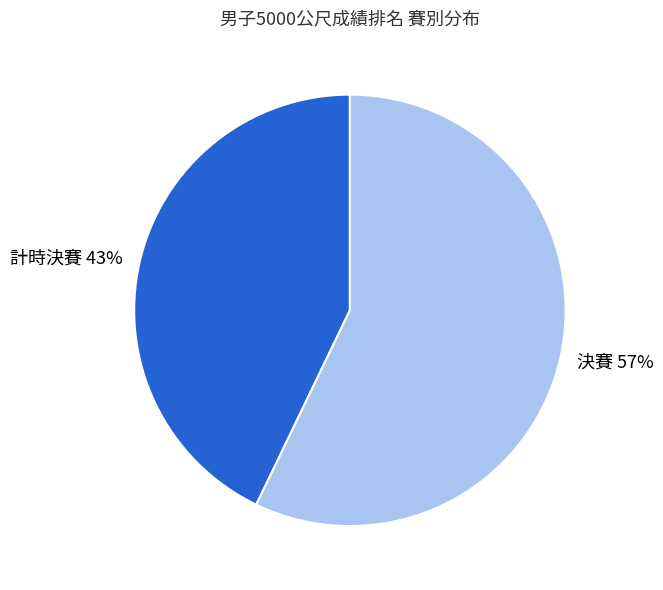

Which slice is the largest?

決賽